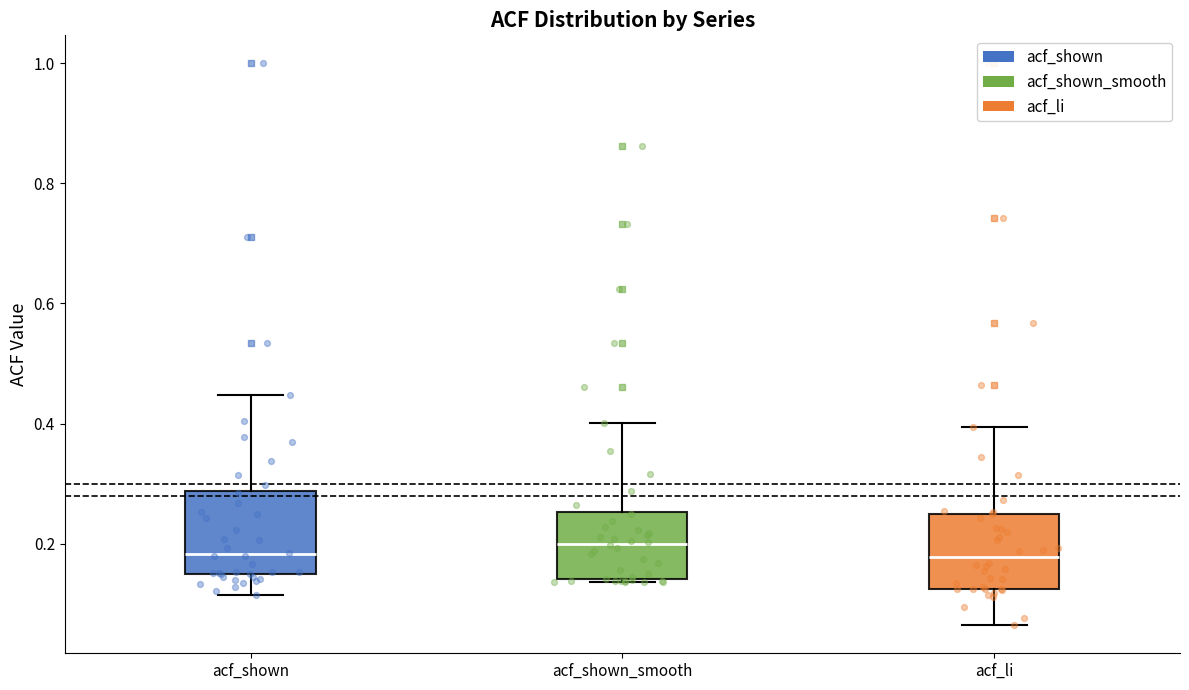

Reading left to right, transcribe this box plot: for each box, give where its median line is, the range the box spans, and where its two whiskers end, as read against the y-axis. The values are not printed on the chart, so give them approximately, as read against the axis.

acf_shown: median 0.18, box 0.14 to 0.28, whiskers 0.12 to 0.44
acf_shown_smooth: median 0.20, box 0.14 to 0.26, whiskers 0.14 to 0.40
acf_li: median 0.18, box 0.12 to 0.24, whiskers 0.06 to 0.40